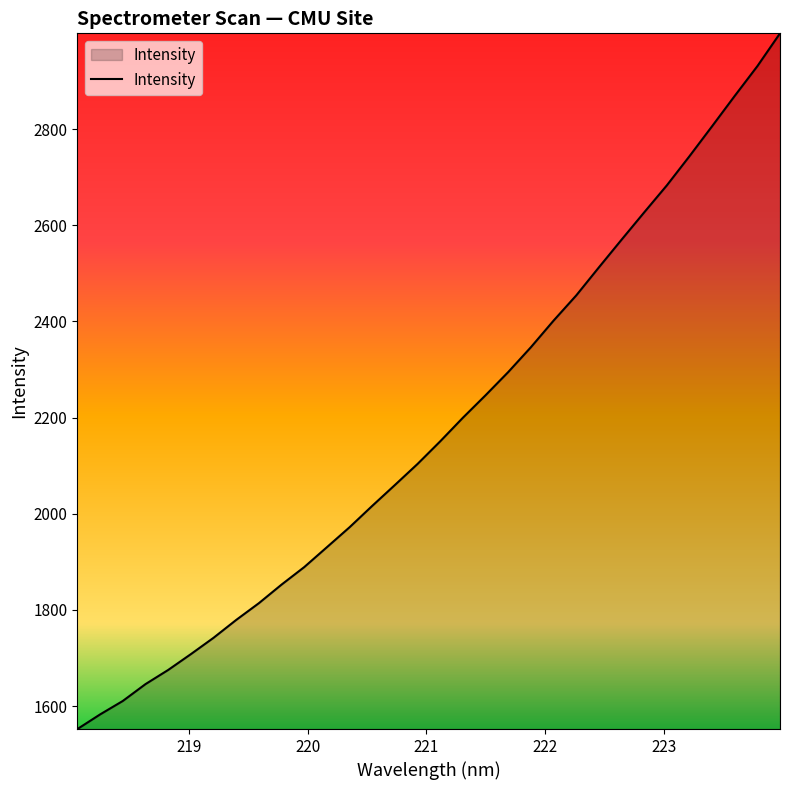

How many lines are shown in the chart?

1